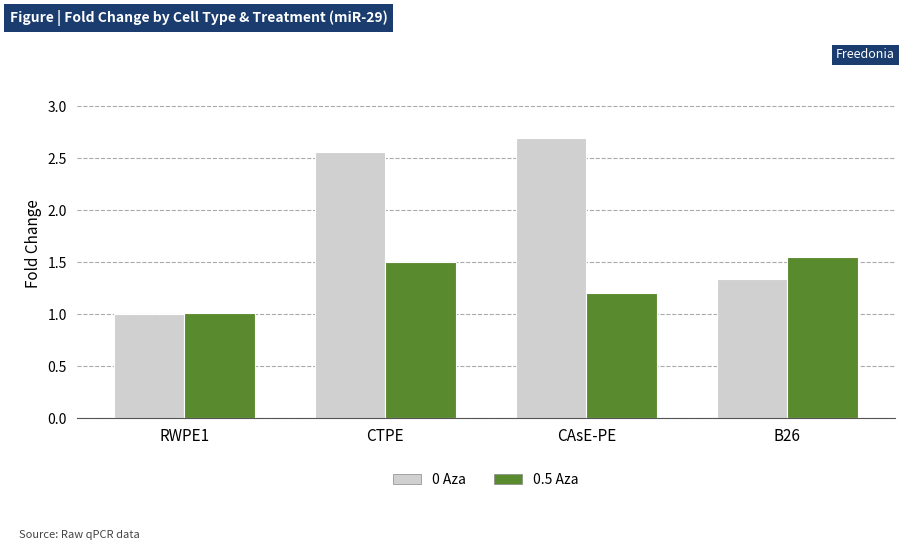

Rank the categories by 0.5 Aza value from highest to lowest.

B26, CTPE, CAsE-PE, RWPE1